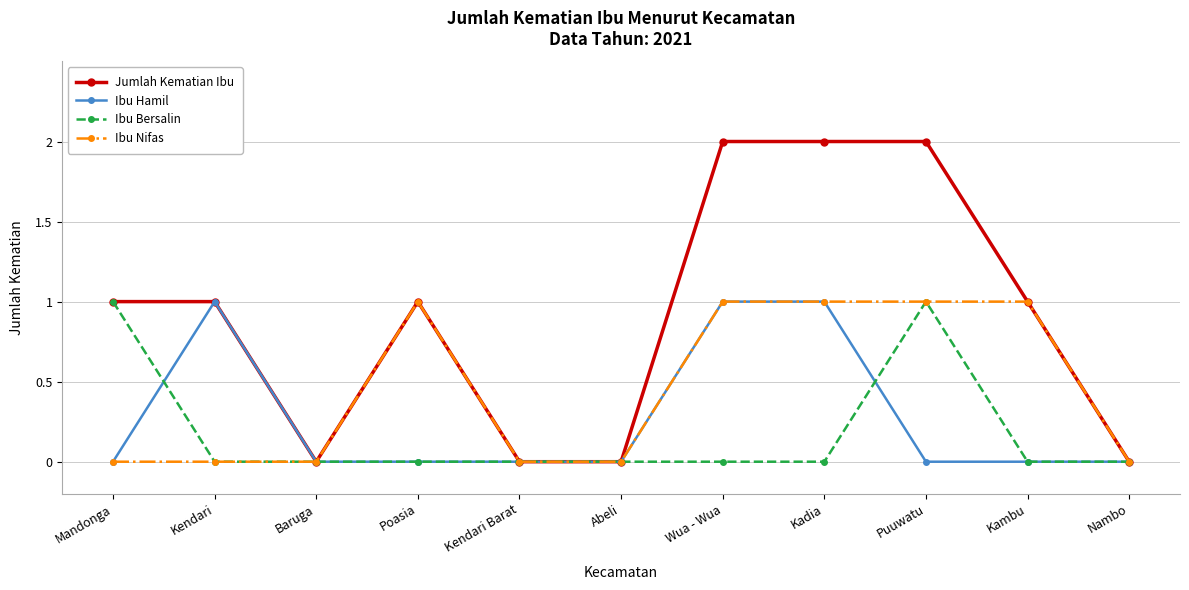

What is the highest value of the Ibu Bersalin series?

1